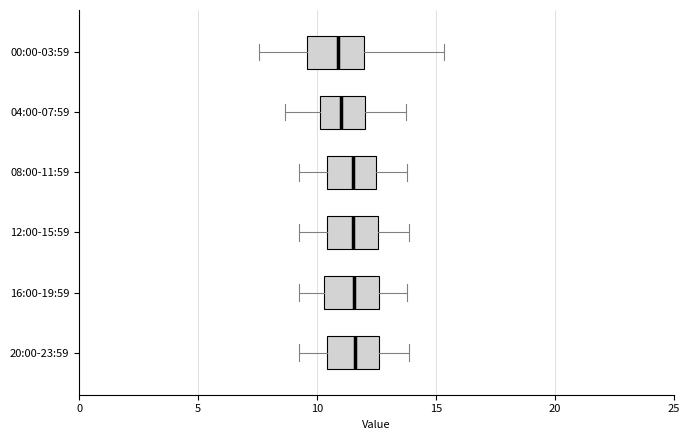

Reading bottom to top, read every box against the x-axis: the position of its median line, the range the box covers, and the ends of its whiskers. The values are not printed on the chart, so give them approximately, as read against the axis.

20:00-23:59: median 11.5, box 10.5 to 12.5, whiskers 9.0 to 14.0
16:00-19:59: median 11.5, box 10.5 to 12.5, whiskers 9.0 to 14.0
12:00-15:59: median 11.5, box 10.5 to 12.5, whiskers 9.0 to 14.0
08:00-11:59: median 11.5, box 10.5 to 12.5, whiskers 9.0 to 14.0
04:00-07:59: median 11.0, box 10.0 to 12.0, whiskers 8.5 to 14.0
00:00-03:59: median 11.0, box 9.5 to 12.0, whiskers 7.5 to 15.5